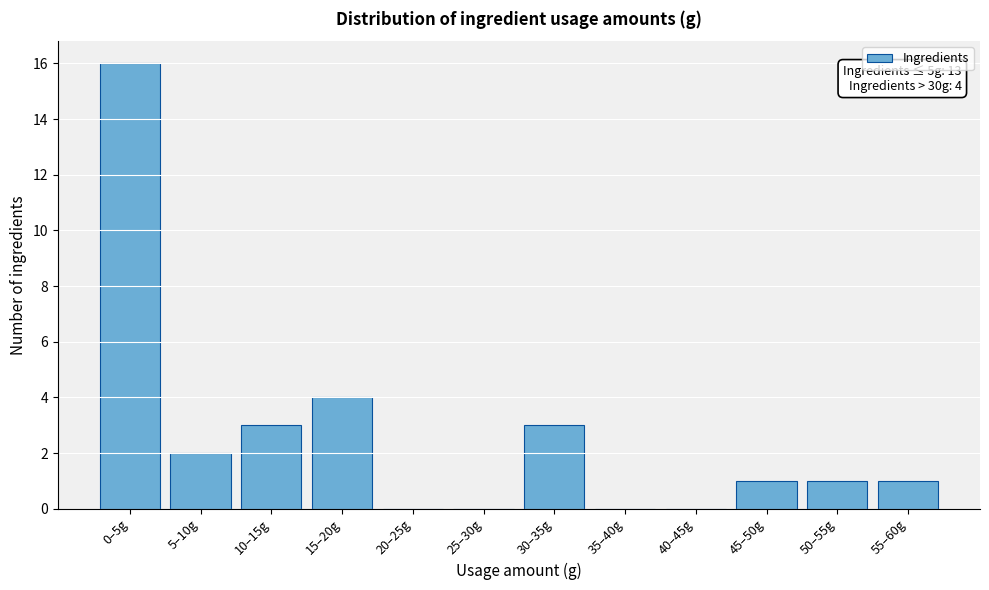

Reading right to left, transcribe all the data shown in this chart.

55–60g=1	50–55g=1	45–50g=1	40–45g=0	35–40g=0	30–35g=3	25–30g=0	20–25g=0	15–20g=4	10–15g=3	5–10g=2	0–5g=16